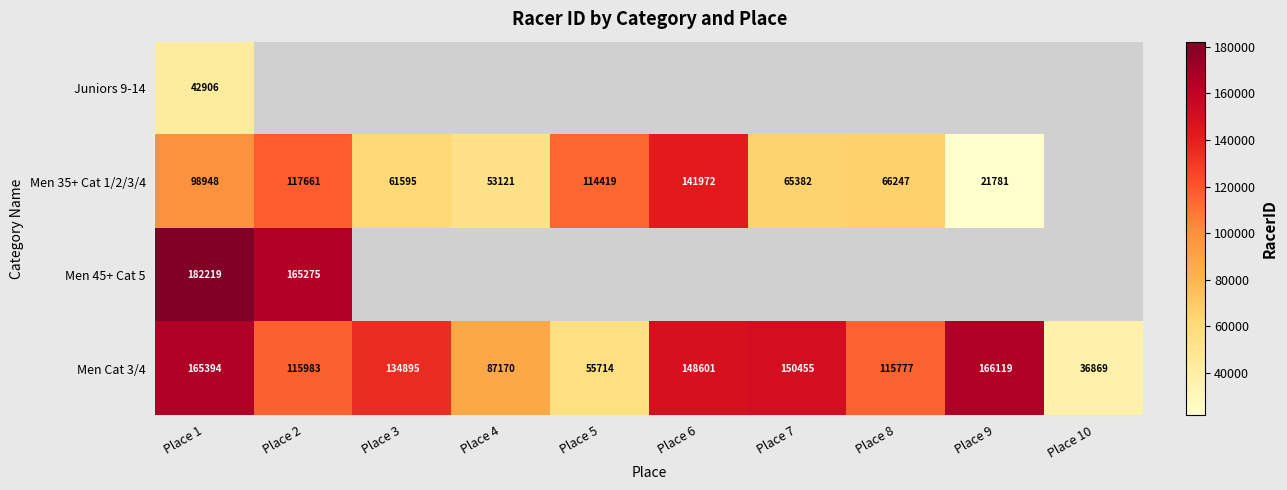

Is it true that Men Cat 3/4 equals 69246 at Place 6?

False